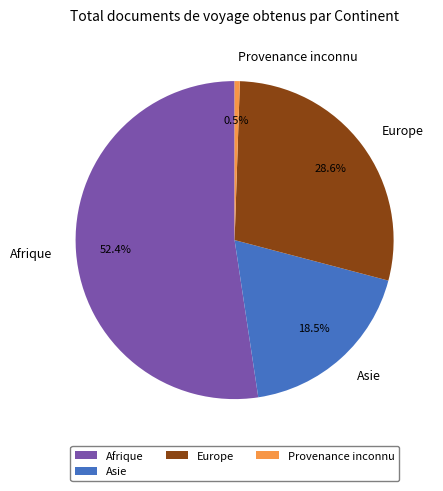

To the nearest percent, what percentage of the pie is Europe?

29%